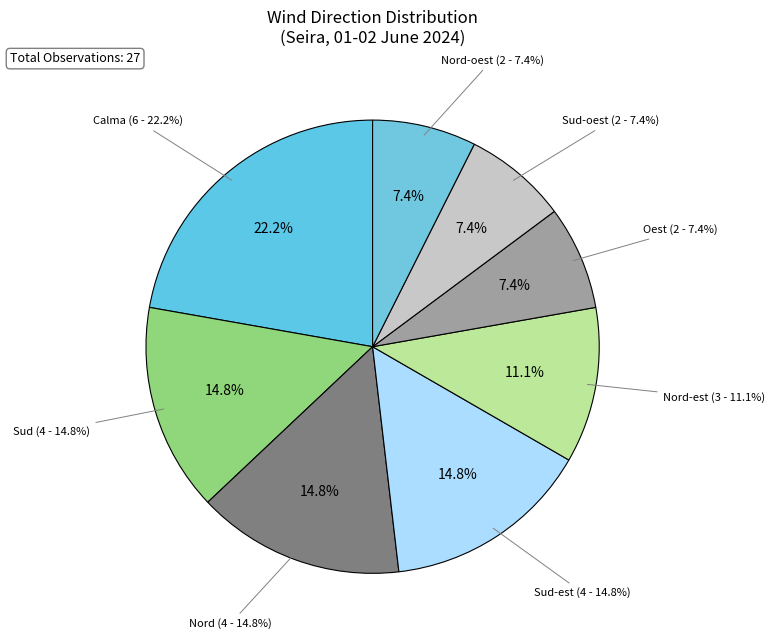

What is the largest slice in the pie chart?

Calma